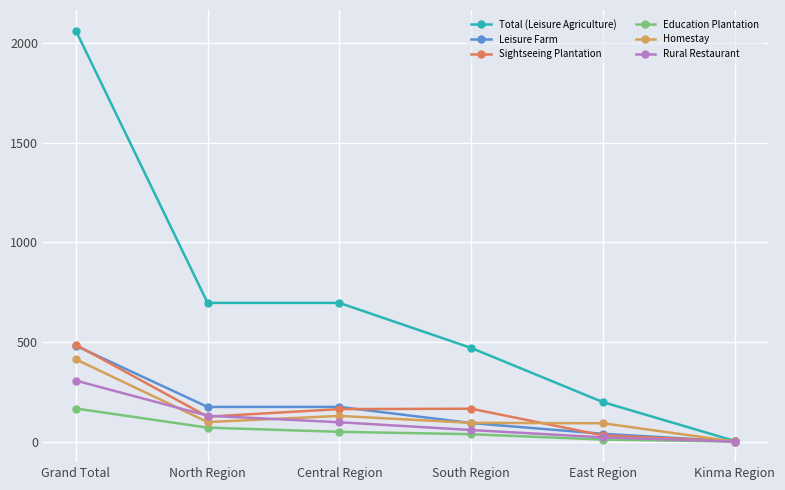

Which series has the largest total across all categories?

Total (Leisure Agriculture)